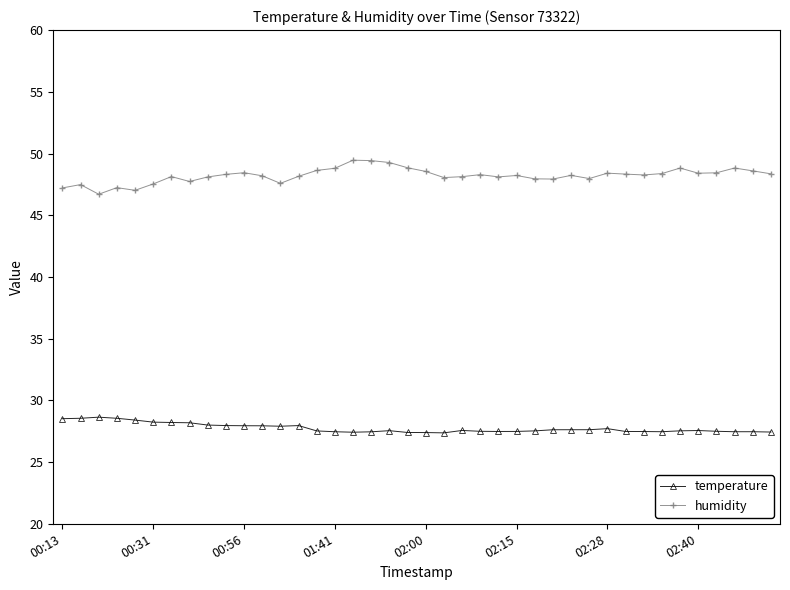

What is the maximum value shown in the chart?

49.5